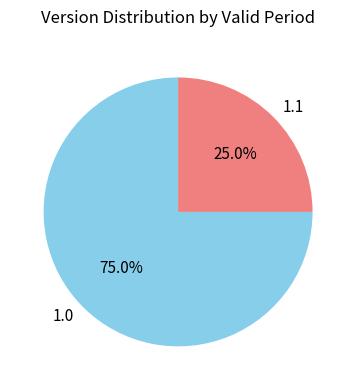

Combined, what portion of the pie is 1.1 and 1.0?

100.0%